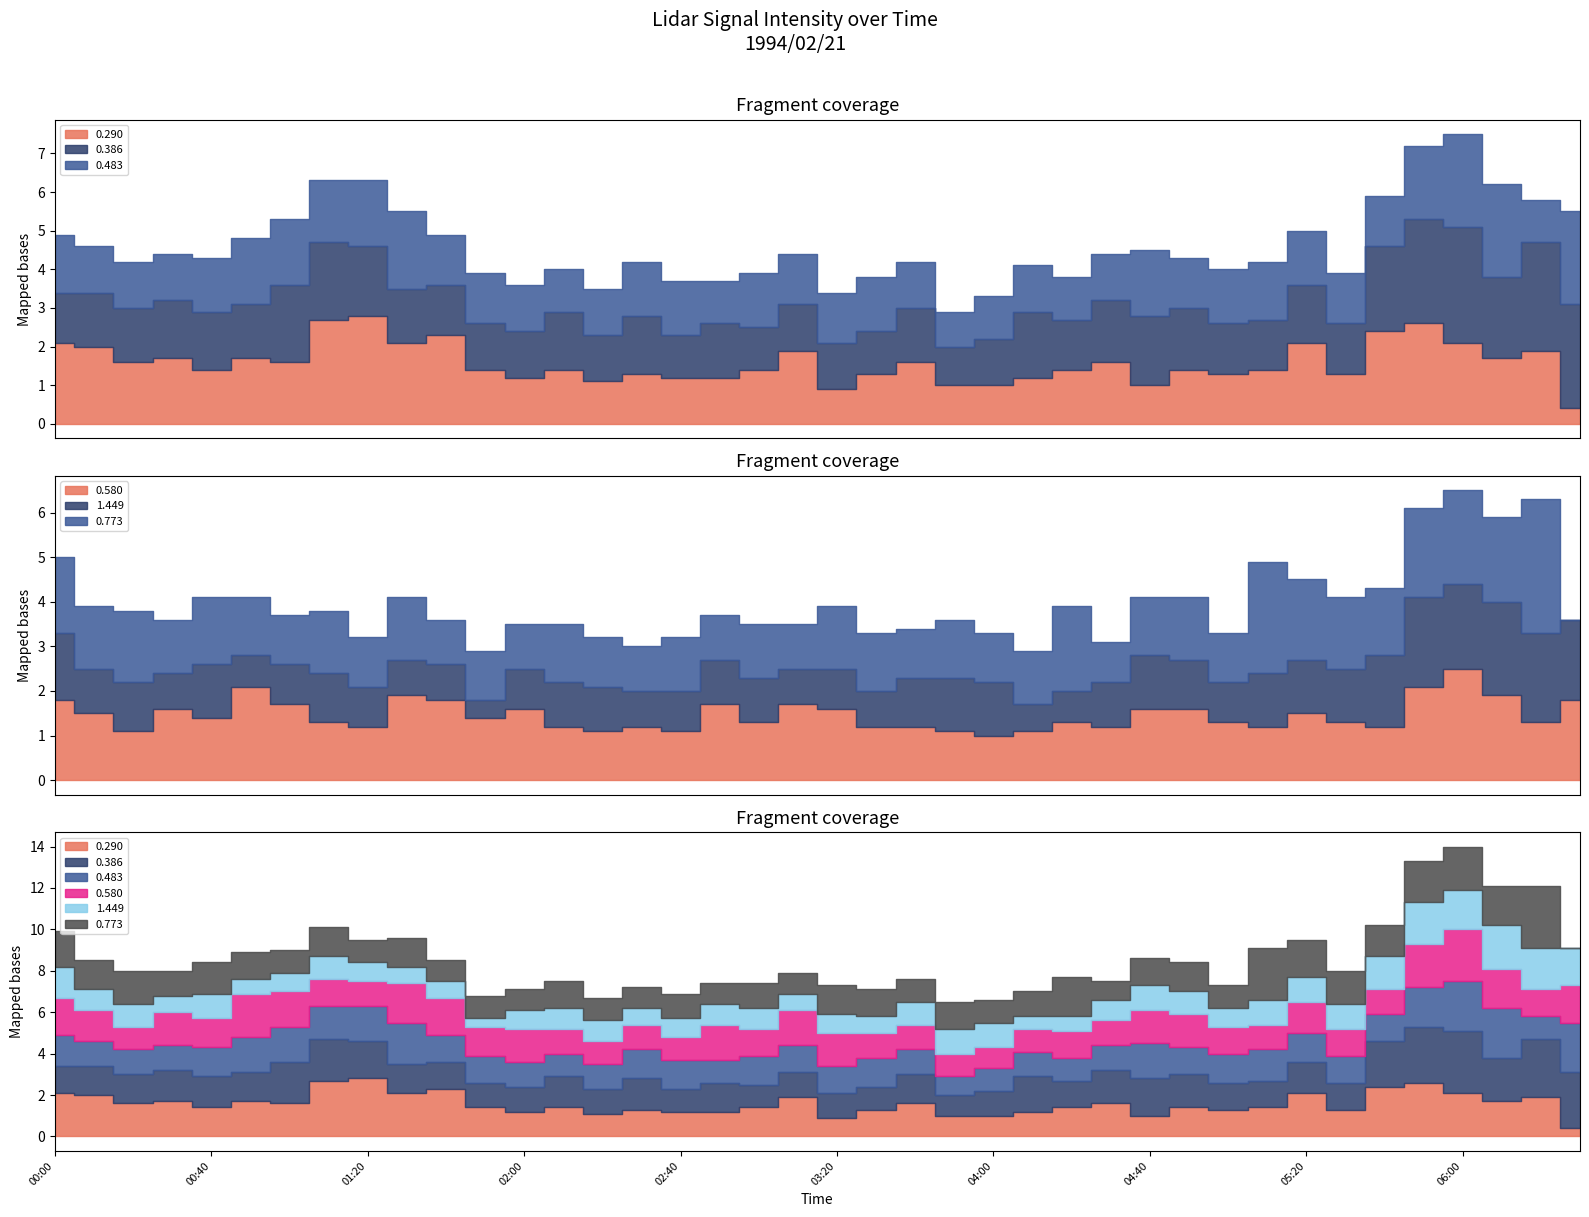

What is the label of the 39th point from the left?

1994/02/21 06:20